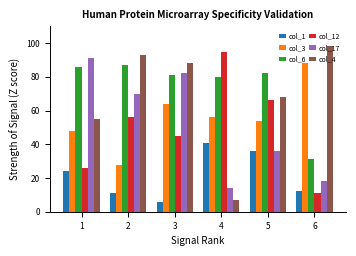

Between 2 and 3, which series saw the biggest shift?

col_3